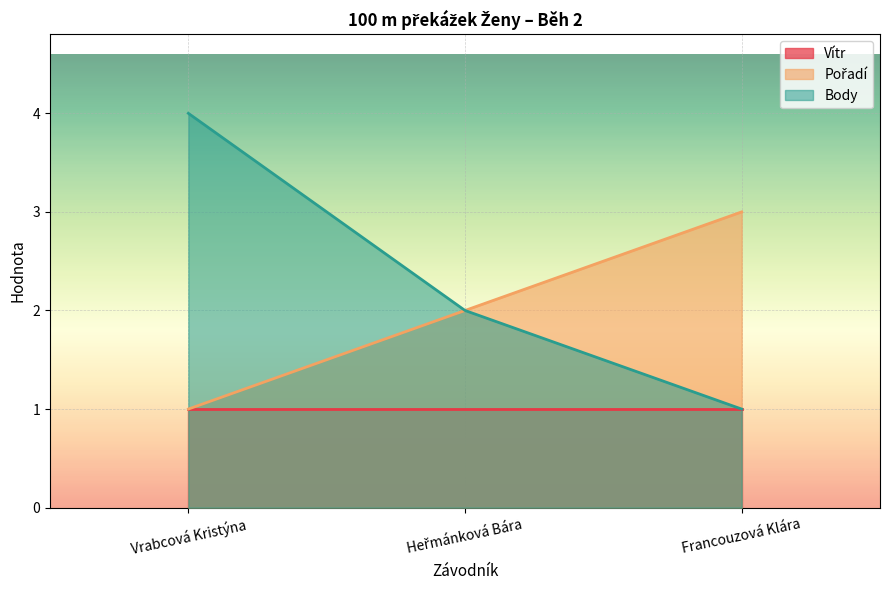

The value of Pořadí at Francouzová Klára is 3. True or false?

True